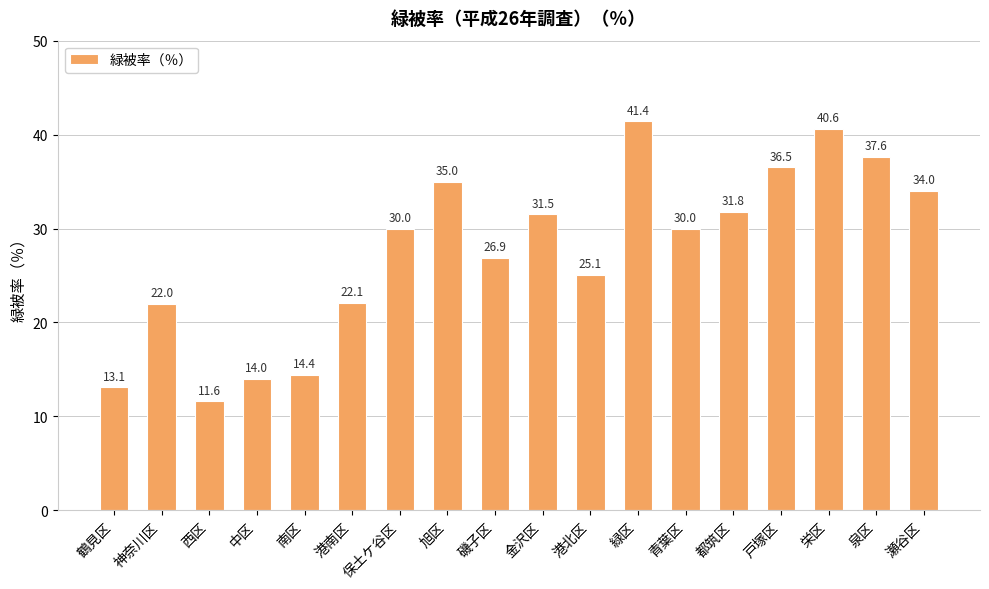

Is it true that the value at 旭区 is 61.4?

False